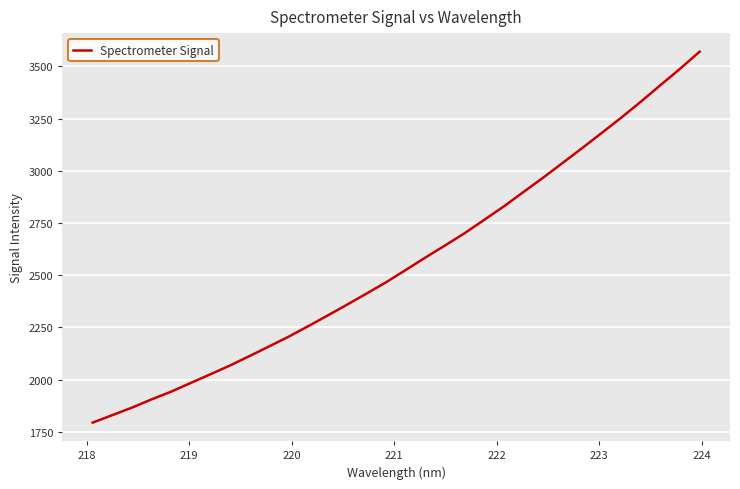

What is the greatest value displayed?

3571.0